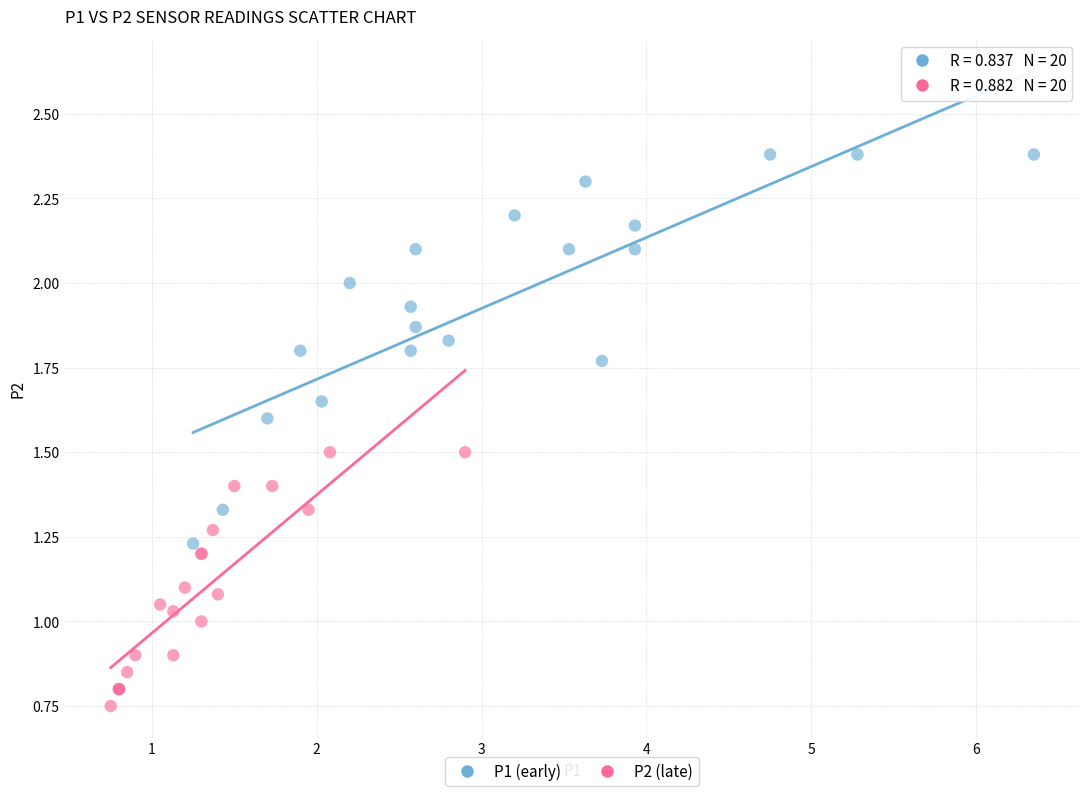

Which series has the largest Y range (max minus min)?

P1 (early)